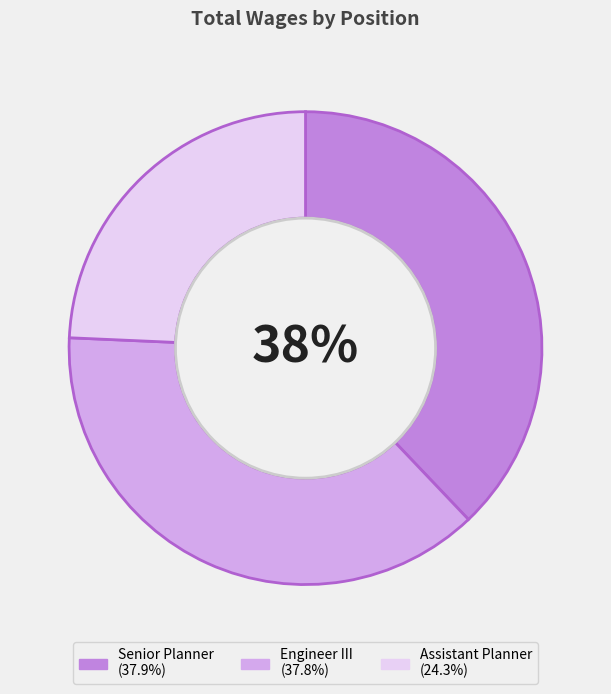

True or false: Senior Planner accounts for 38% of the total.

True